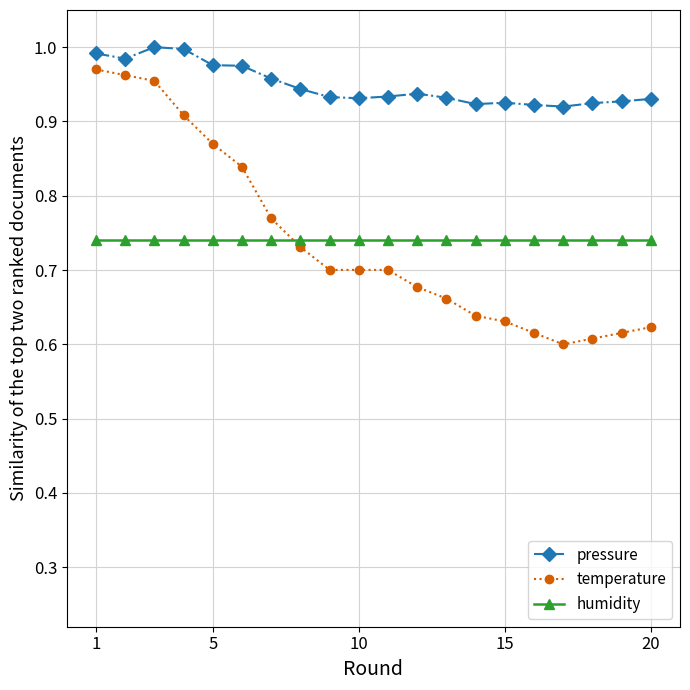

True or false: humidity and pressure intersect in this chart.

False